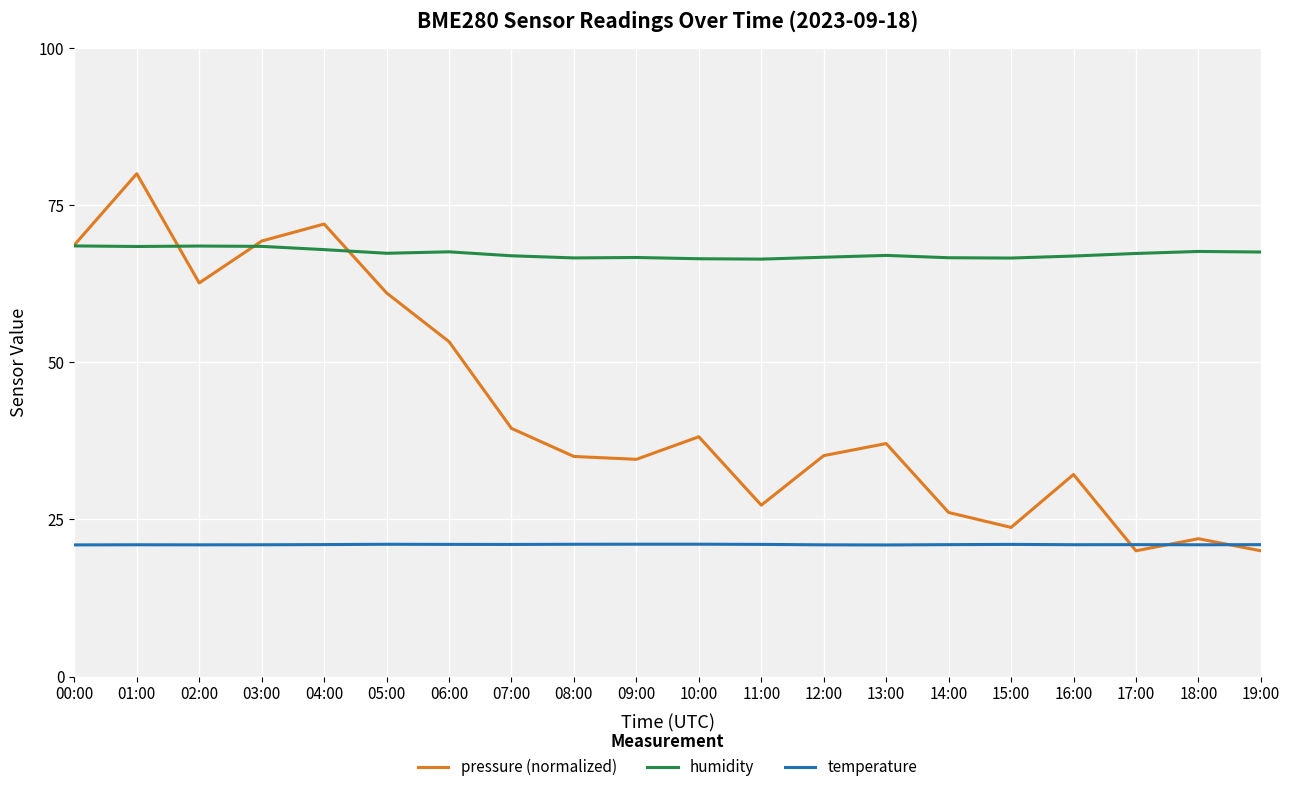

At which label is pressure (normalized) closest to 50?

06:00